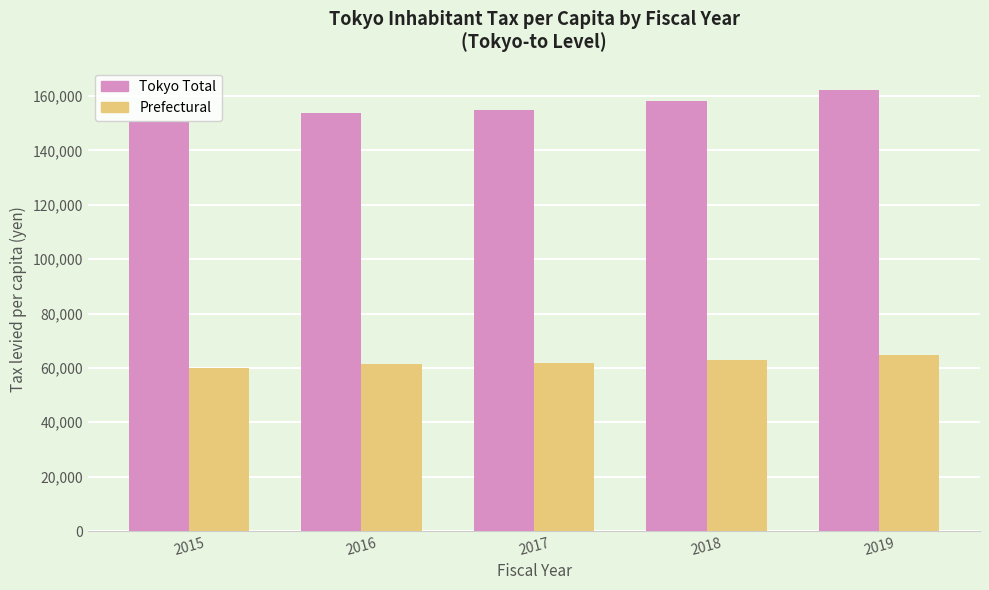

Are the bars horizontal?

No